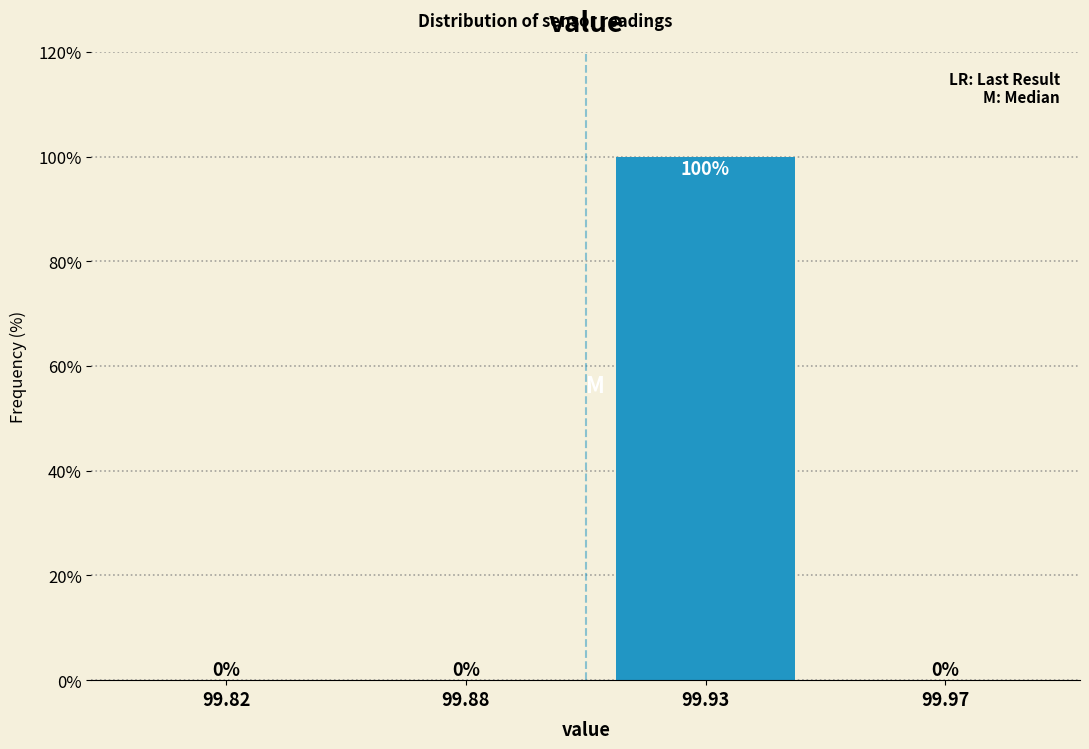

Reading left to right, list all the values displayed in this chart.

99.82=0	99.88=0	99.93=100	99.97=0